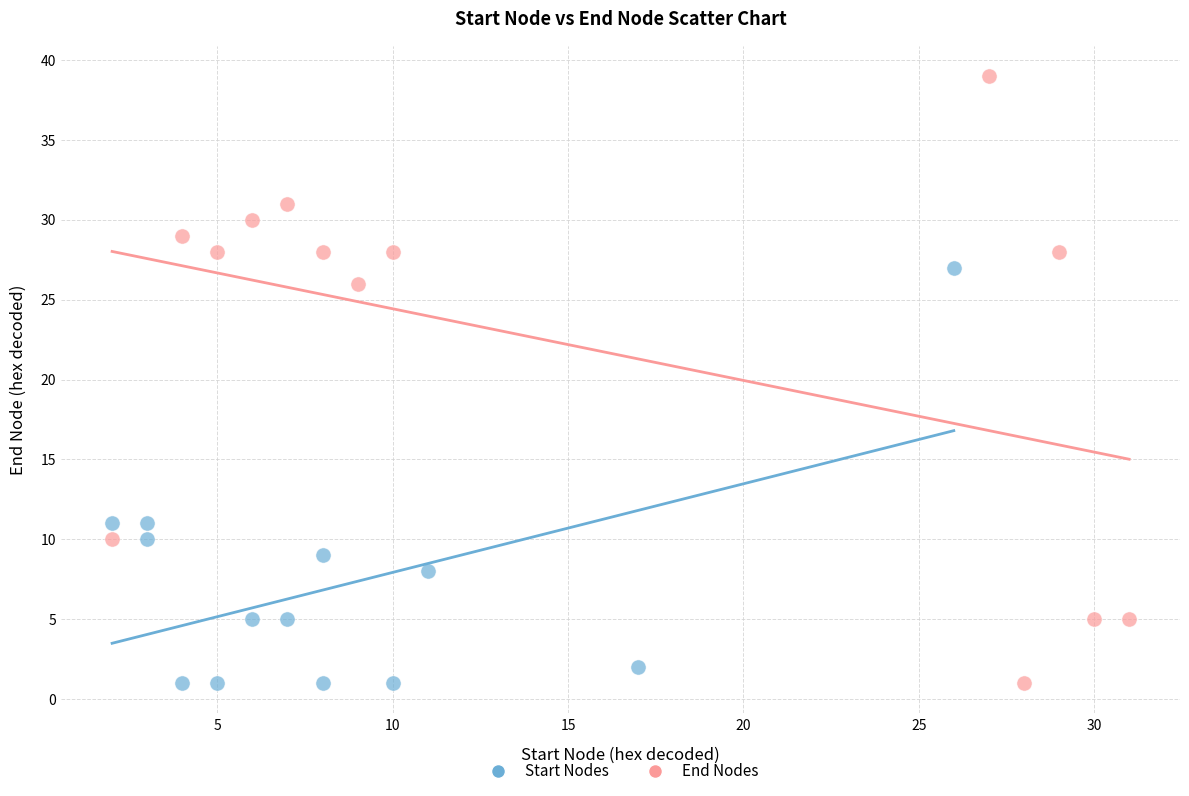

Which series contains the highest Y value?

End Nodes